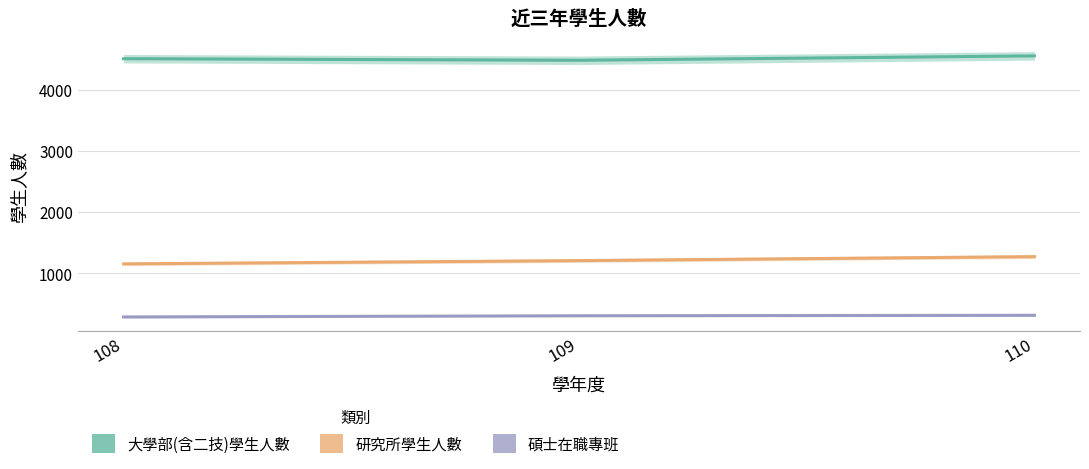

At which label is 大學部(含二技)學生人數 closest to 4515?

108